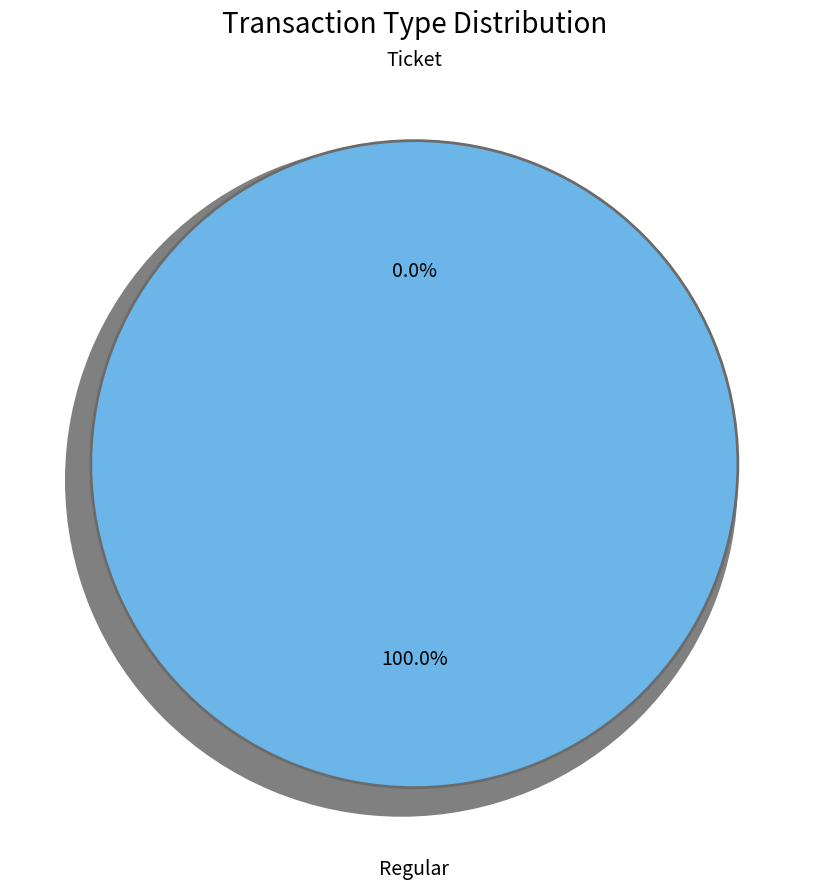

To the nearest percent, what is the average slice percentage?

50%